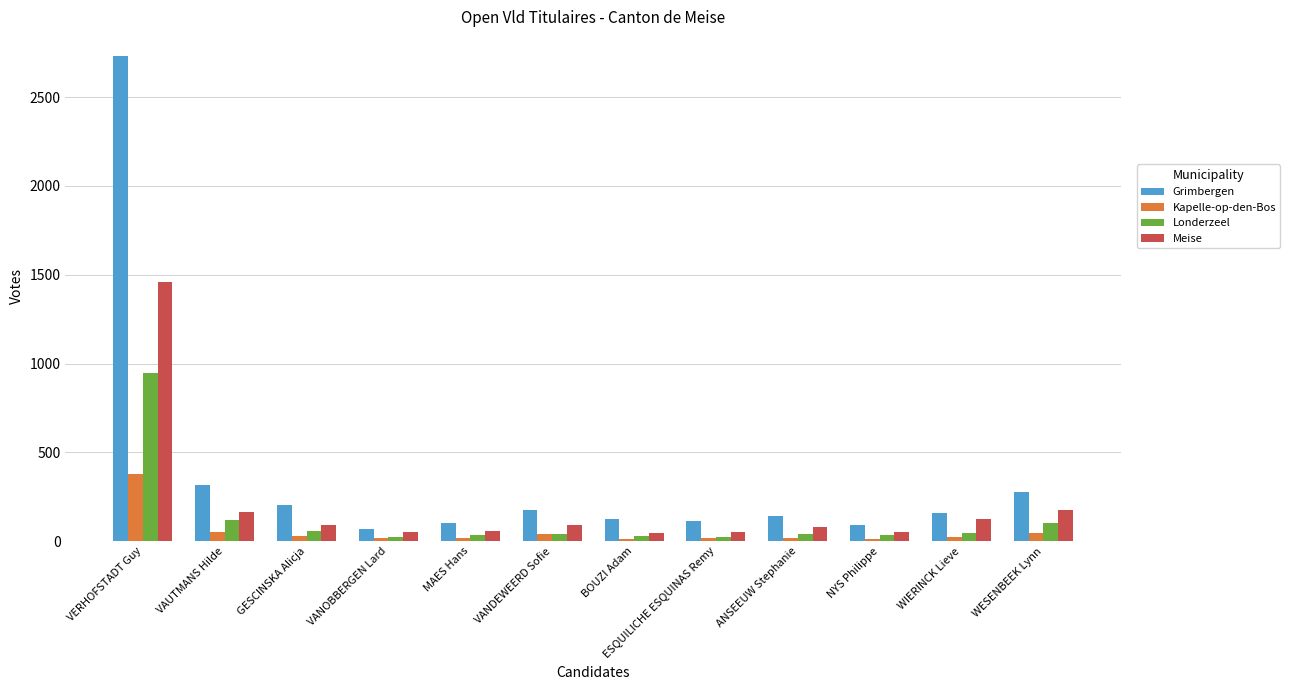

The value of Grimbergen at NYS Philippe is 88. True or false?

True